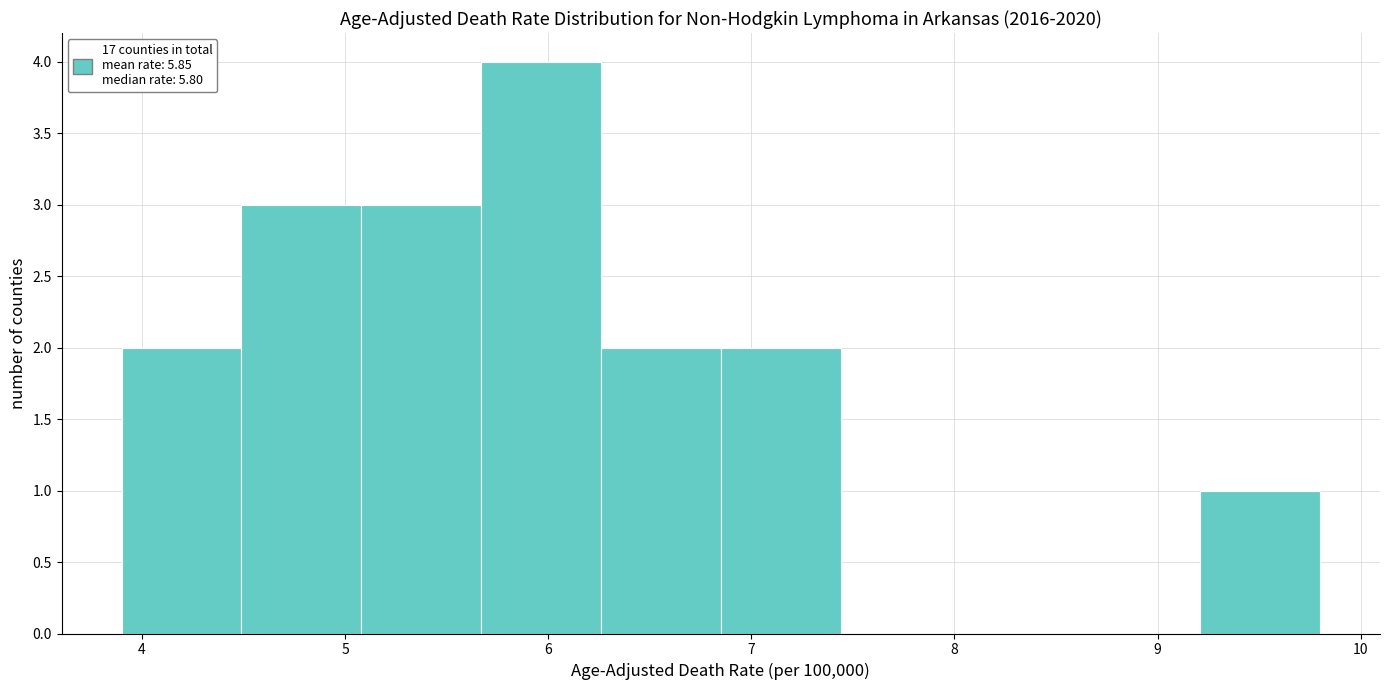

Reading left to right, transcribe this chart: for each bar, give the range it covers on the x-axis and its height. Neither the bar edges nor the heights are printed on the chart, so give them approximately, as read against the axes.

3.90 to 4.49: 2
4.49 to 5.08: 3
5.08 to 5.67: 3
5.67 to 6.26: 4
6.26 to 6.85: 2
6.85 to 7.44: 2
7.44 to 8.03: 0
8.03 to 8.62: 0
8.62 to 9.21: 0
9.21 to 9.80: 1